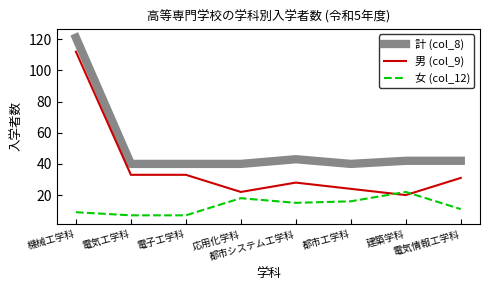

What is the difference between the maximum and minimum values in the 計 (col_8) series?

81